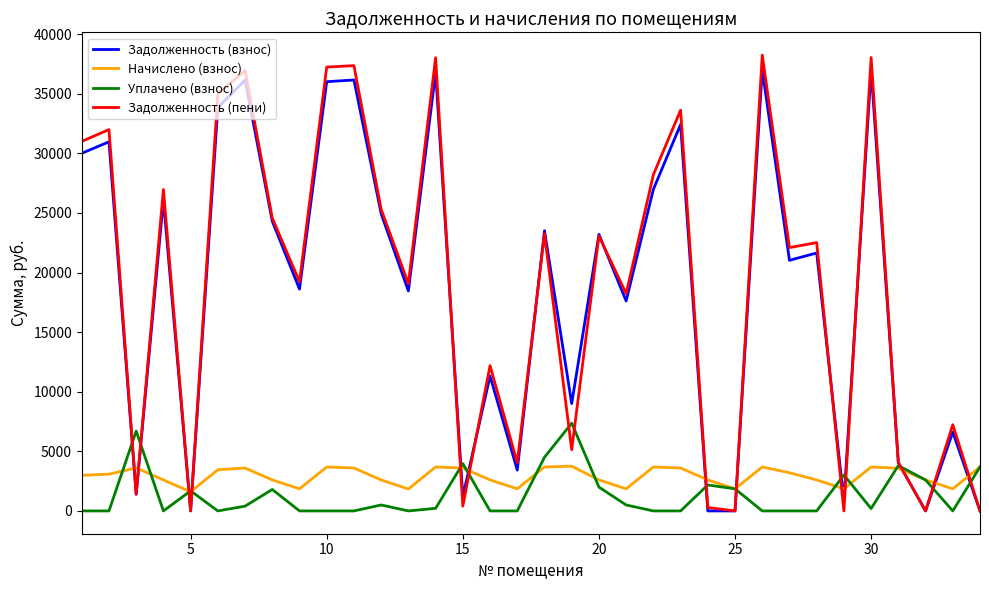

What is the maximum value shown in the chart?

38240.0